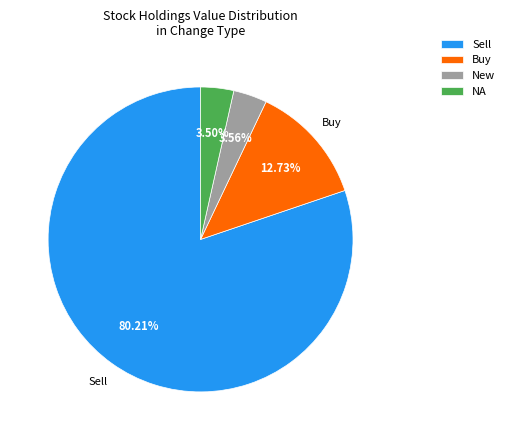

Count the number of slices in the pie.

4